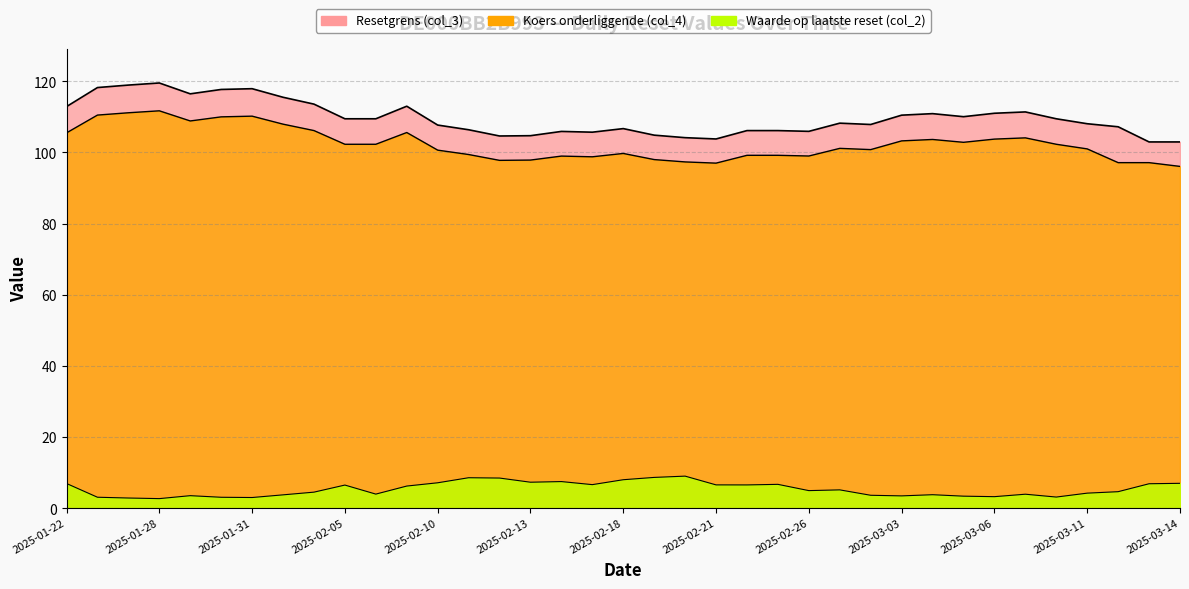

What is the value of the Resetgrens (col_3) point at the 35th from the left?

107.2